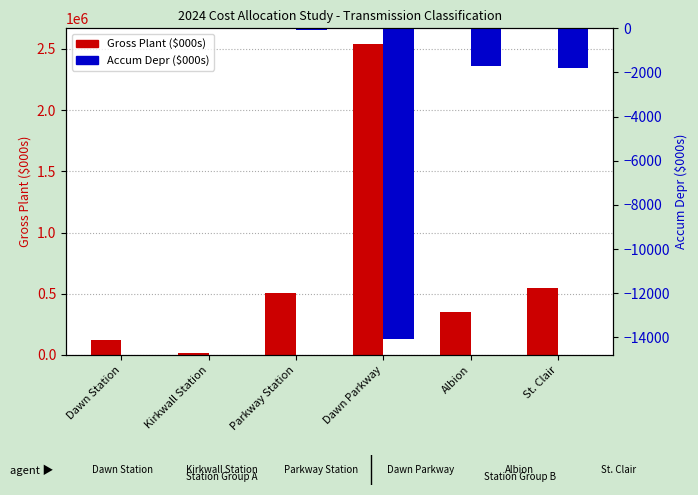

What is the difference between the highest and lowest values at St. Clair?

551939.4